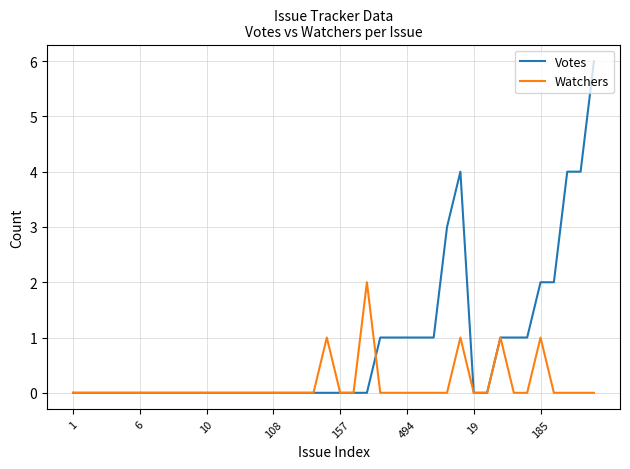

What is the maximum value shown in the chart?

6